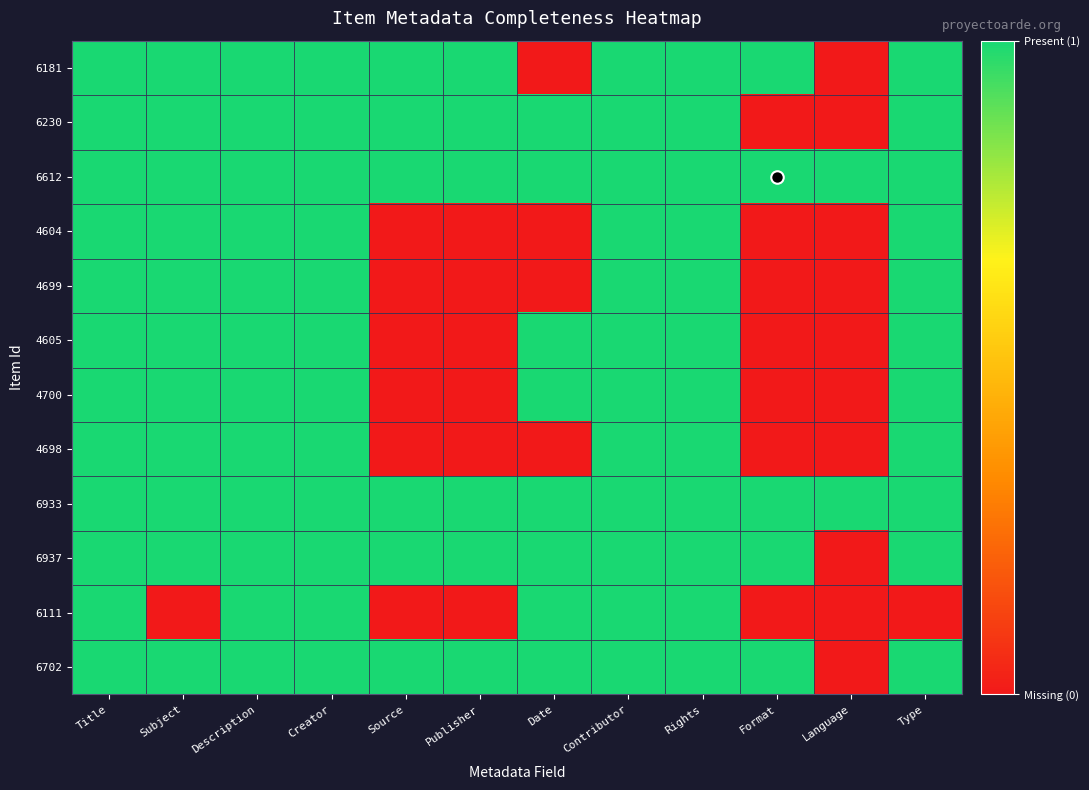

How many data points does each series have?

12